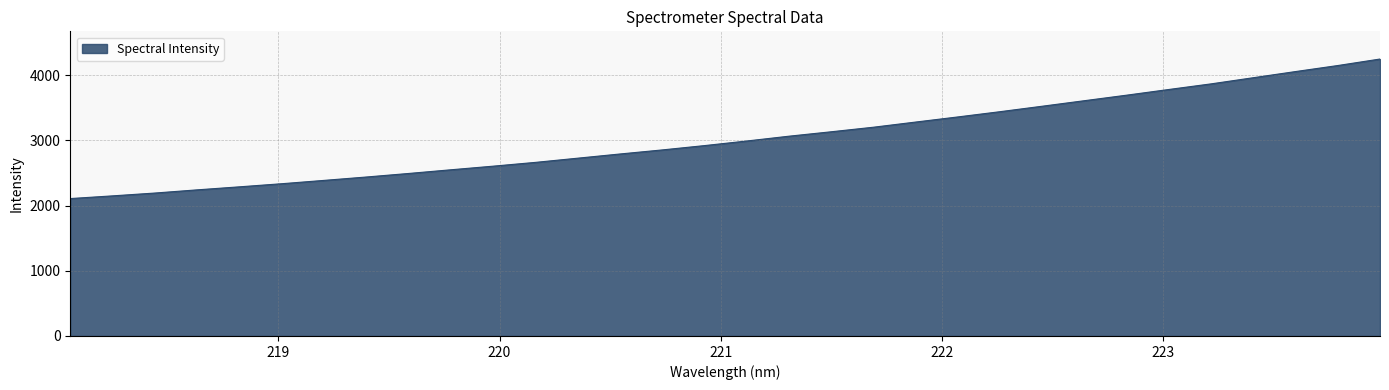

True or false: there are more than 0 points higher than both neighbors.

False